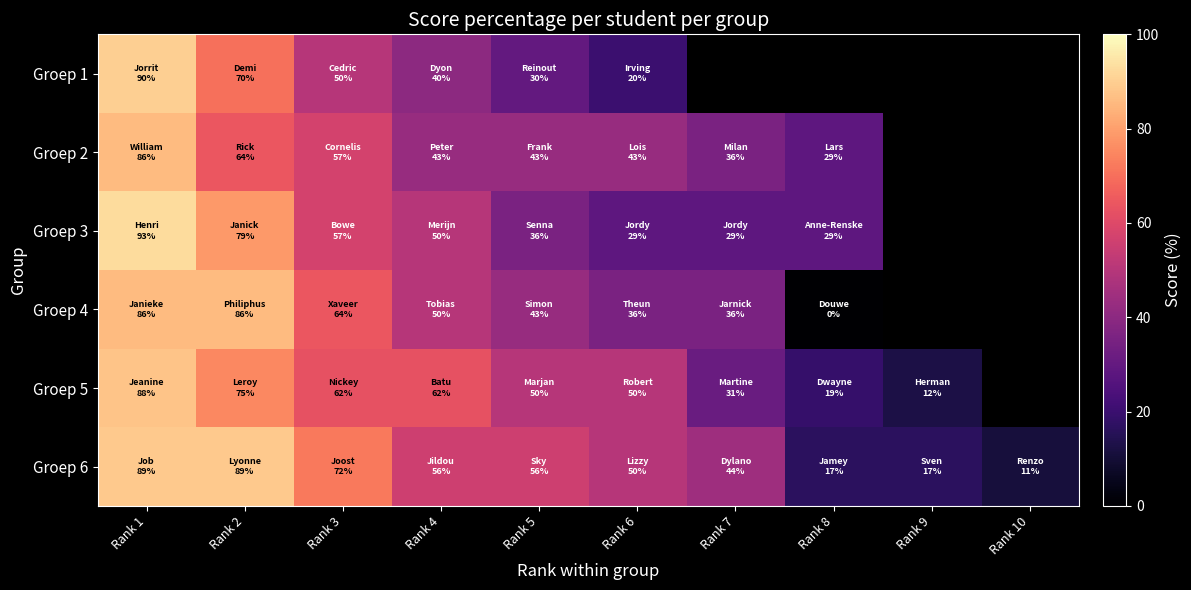

The value of Groep 3 at Rank 6 is 14.4. True or false?

False